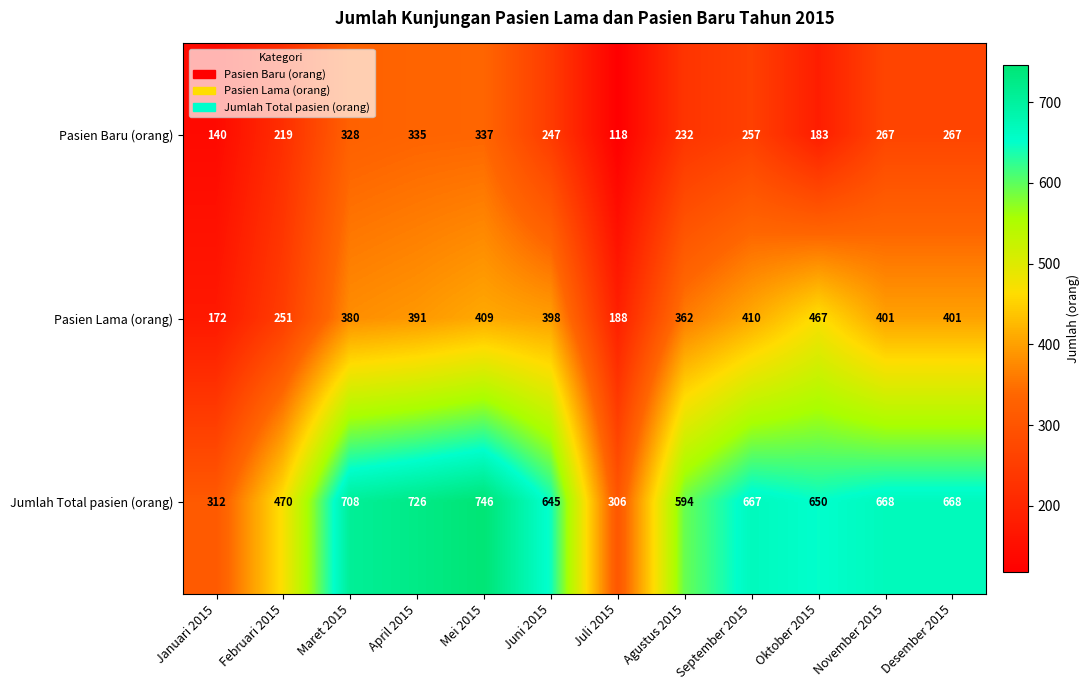

At which label does Pasien Lama (orang) first exceed 398?

Mei 2015